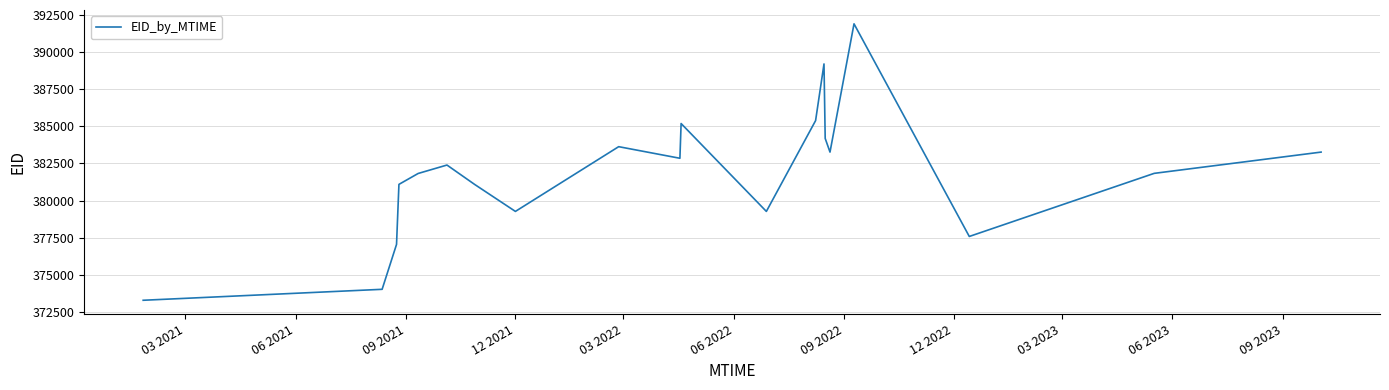

What is the smallest value displayed?

373284